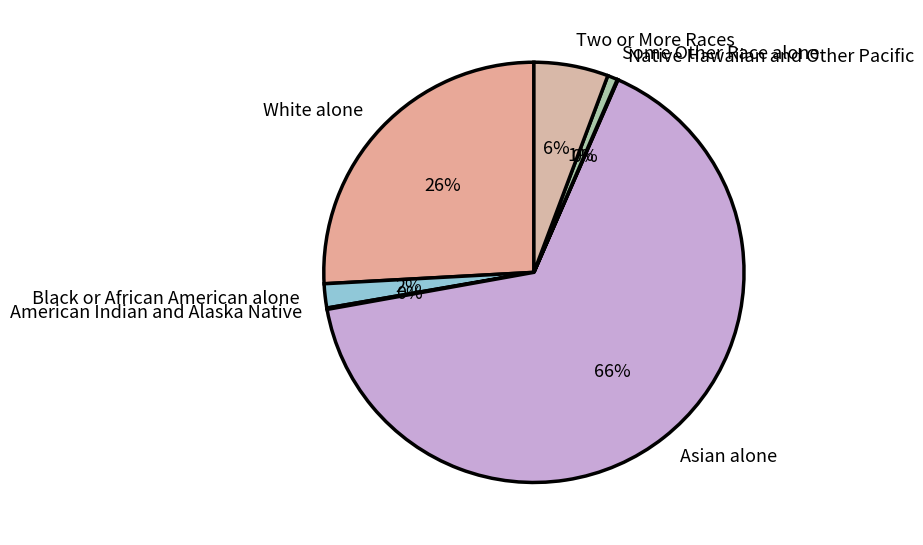

What percentage is the Black or African American alone slice, to the nearest percent?

2%